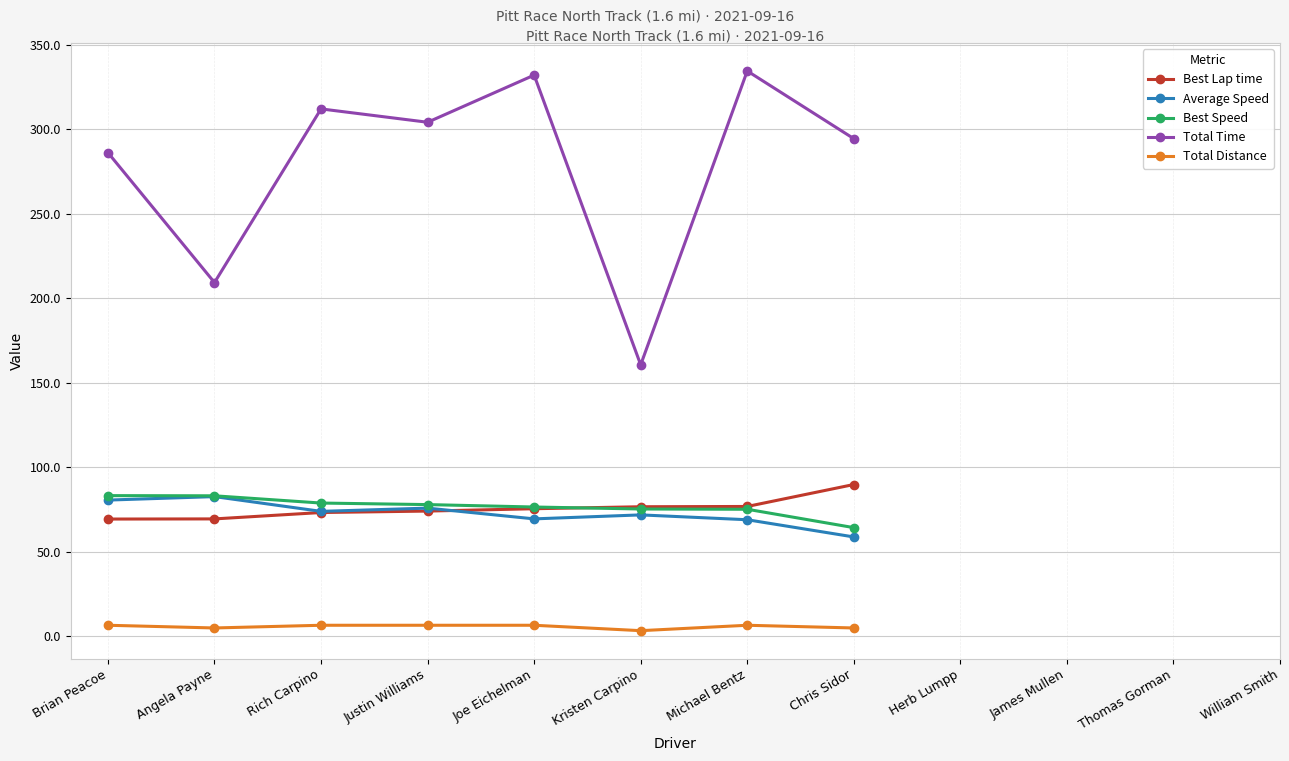

Which series has the largest range (max minus min)?

Total Time